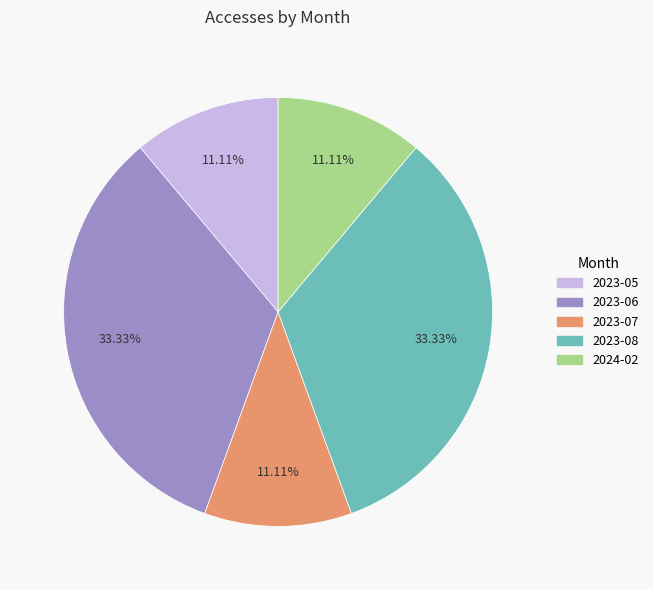

What percentage is the 2023-05 slice, to the nearest percent?

11%